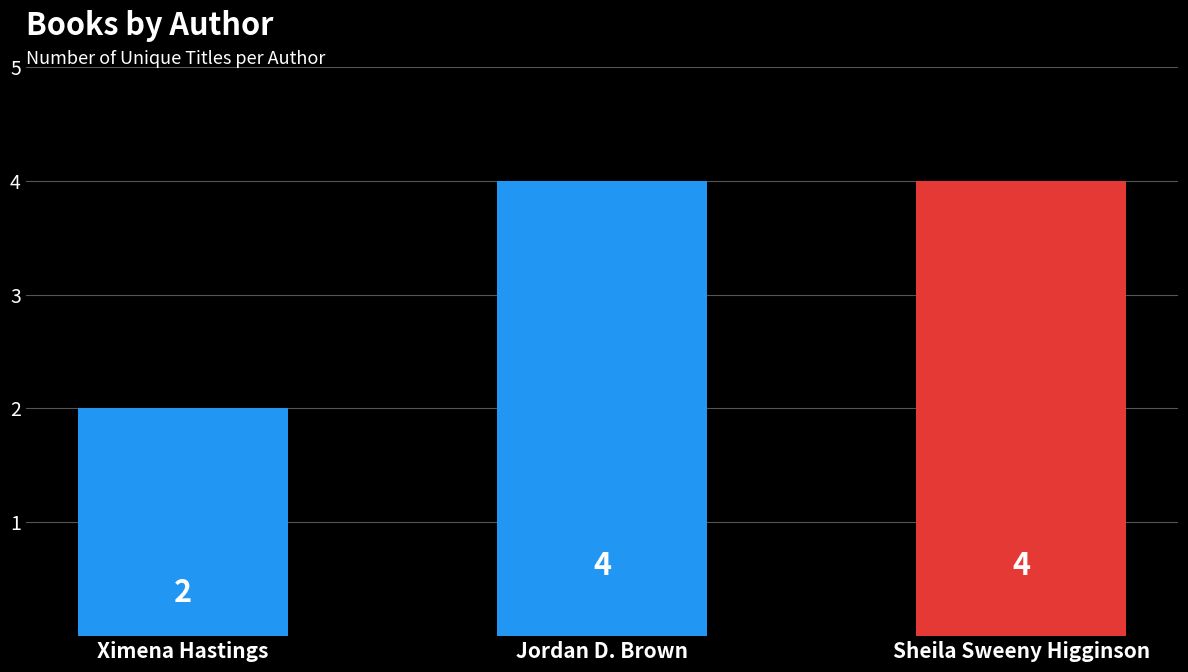

The value at Jordan D. Brown is 7. True or false?

False